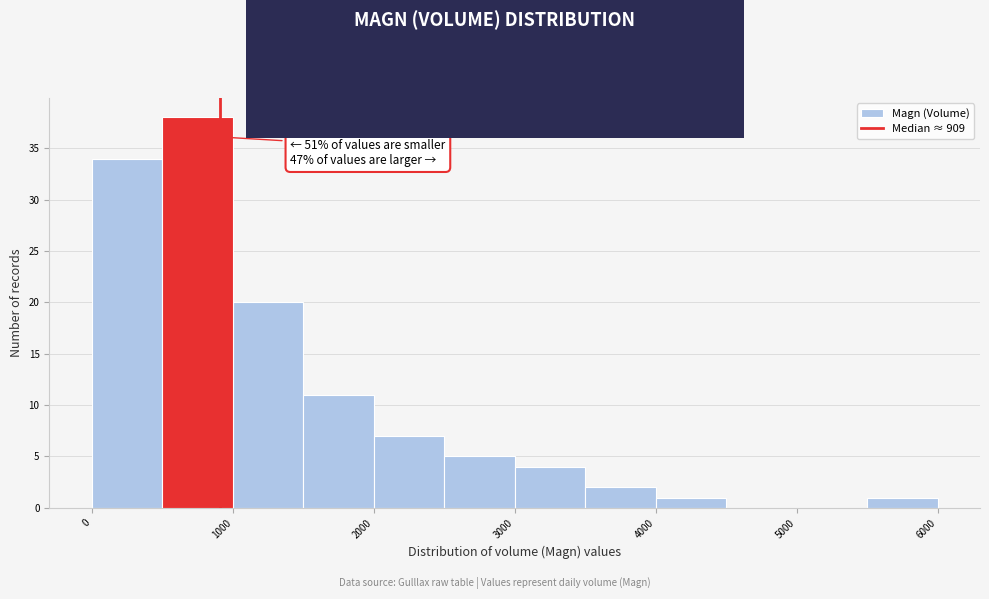

Which range on the x-axis has the tallest bar?

500 to 1000